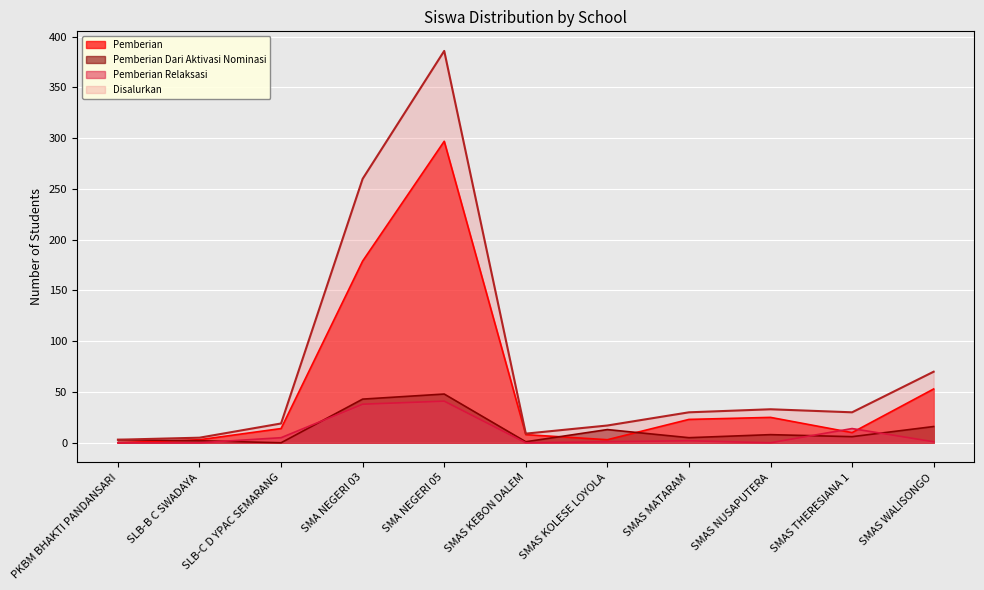

How many interior local peaks does the Pemberian series have?

2